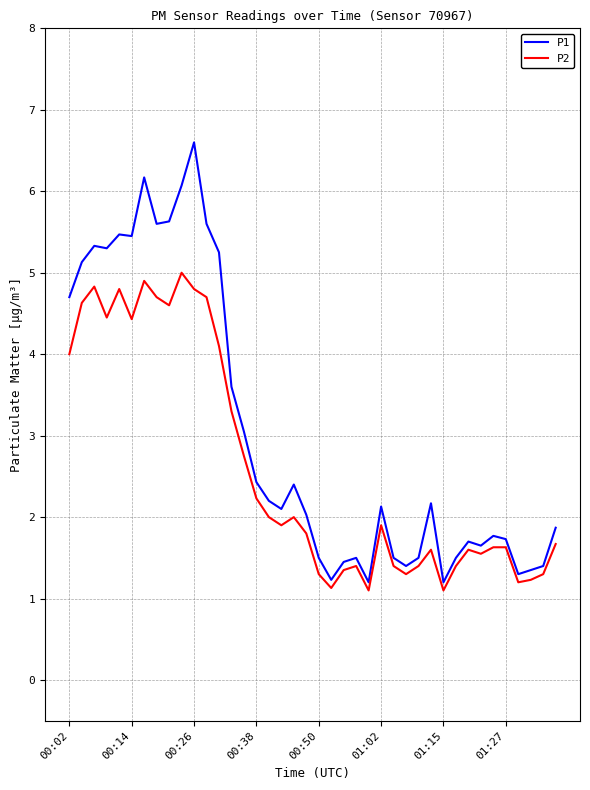

What is the lowest value of the P1 series?

1.2